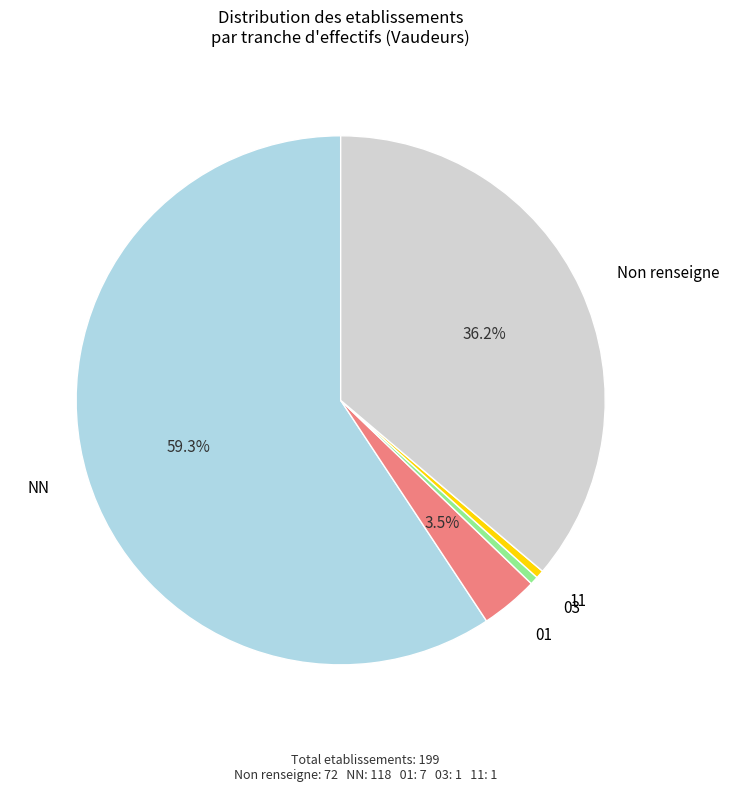

Do NN and 01 together represent more than half of the pie?

Yes